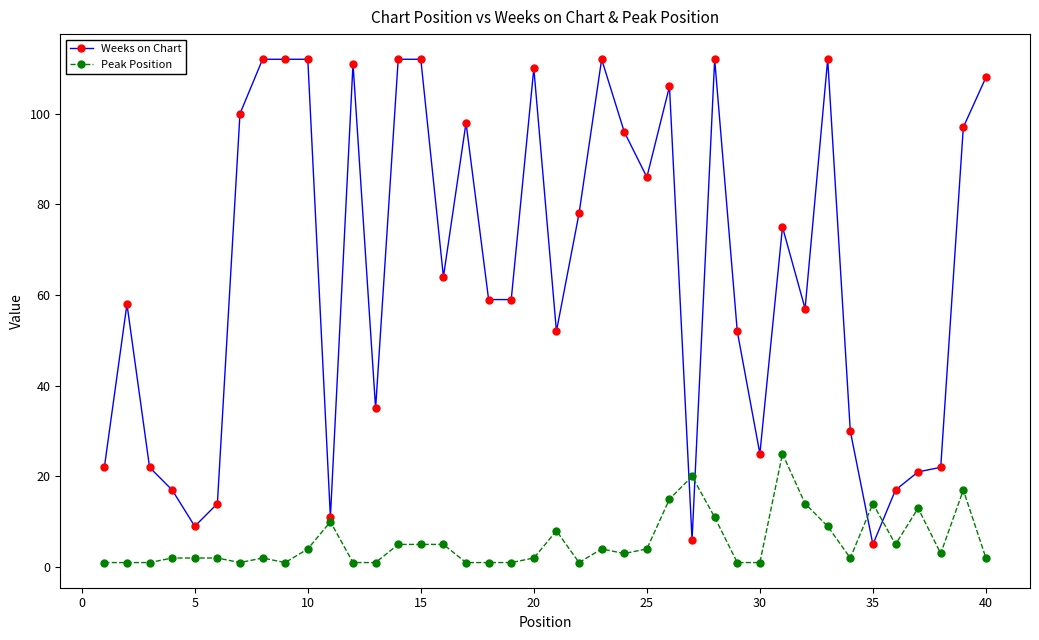

Which series has the largest total across all categories?

Weeks on Chart